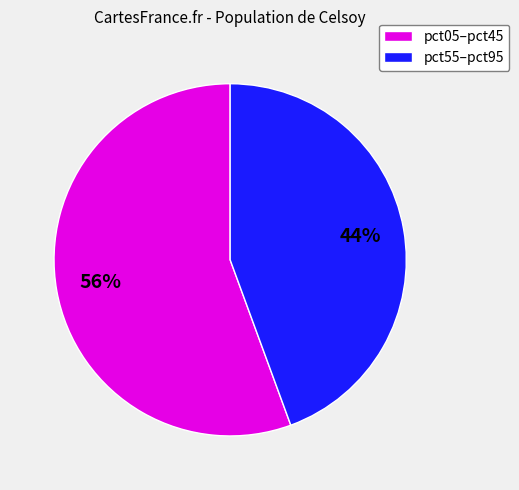

To the nearest percent, what is the average slice percentage?

50%